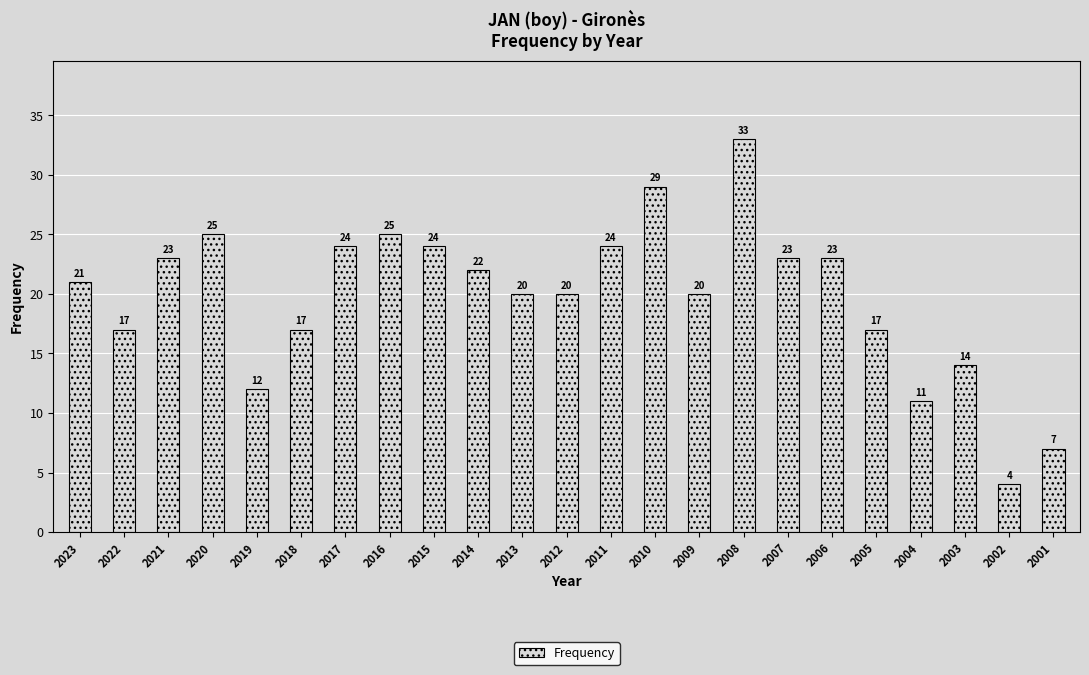

What is the sum of all values?

455